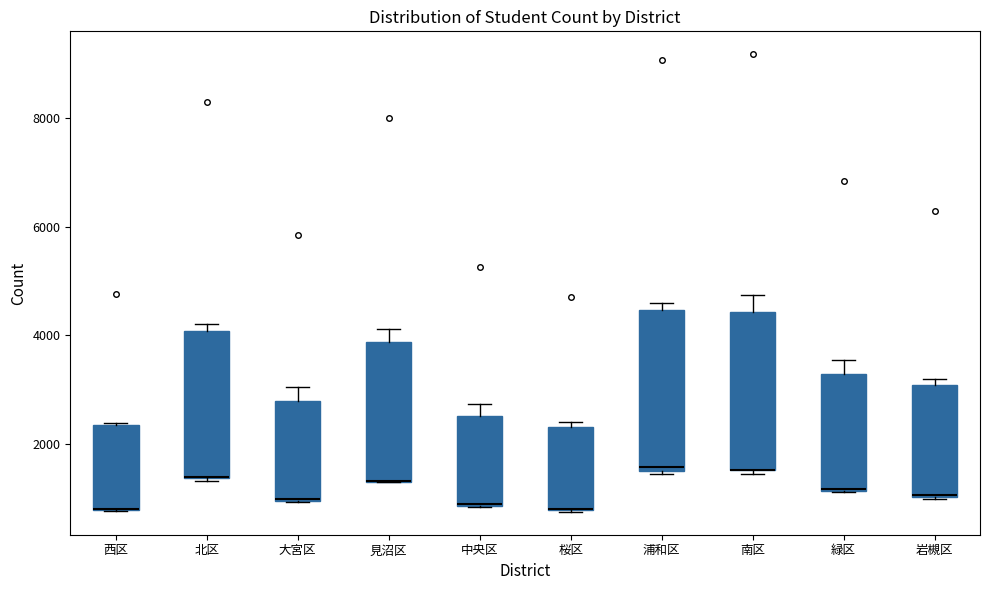

Where does the upper whisker of the box for 見沼区 end on the y-axis? The values are not printed on the chart, so give them approximately, as read against the axis.

4200